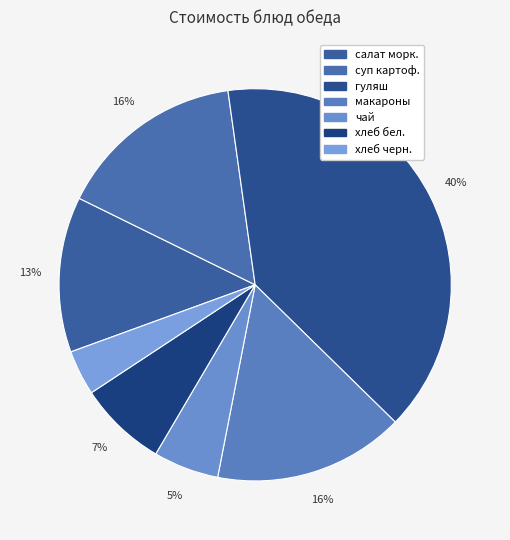

Count the number of slices in the pie.

7